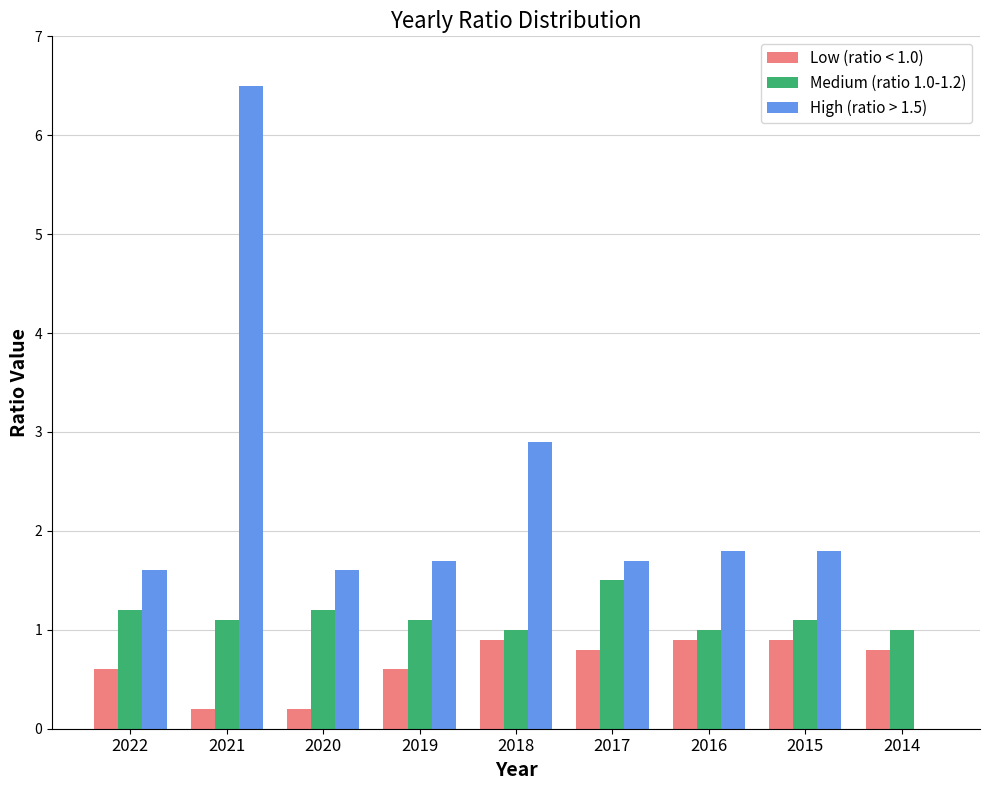

Reading right to left, transcribe all the data shown in this chart.

Low (ratio < 1.0): 2014=0.8	2015=0.9	2016=0.9	2017=0.8	2018=0.9	2019=0.6	2020=0.2	2021=0.2	2022=0.6
Medium (ratio 1.0-1.2): 2014=1.0	2015=1.1	2016=1.0	2017=1.5	2018=1.0	2019=1.1	2020=1.2	2021=1.1	2022=1.2
High (ratio > 1.5): 2014=0.0	2015=1.8	2016=1.8	2017=1.7	2018=2.9	2019=1.7	2020=1.6	2021=6.5	2022=1.6